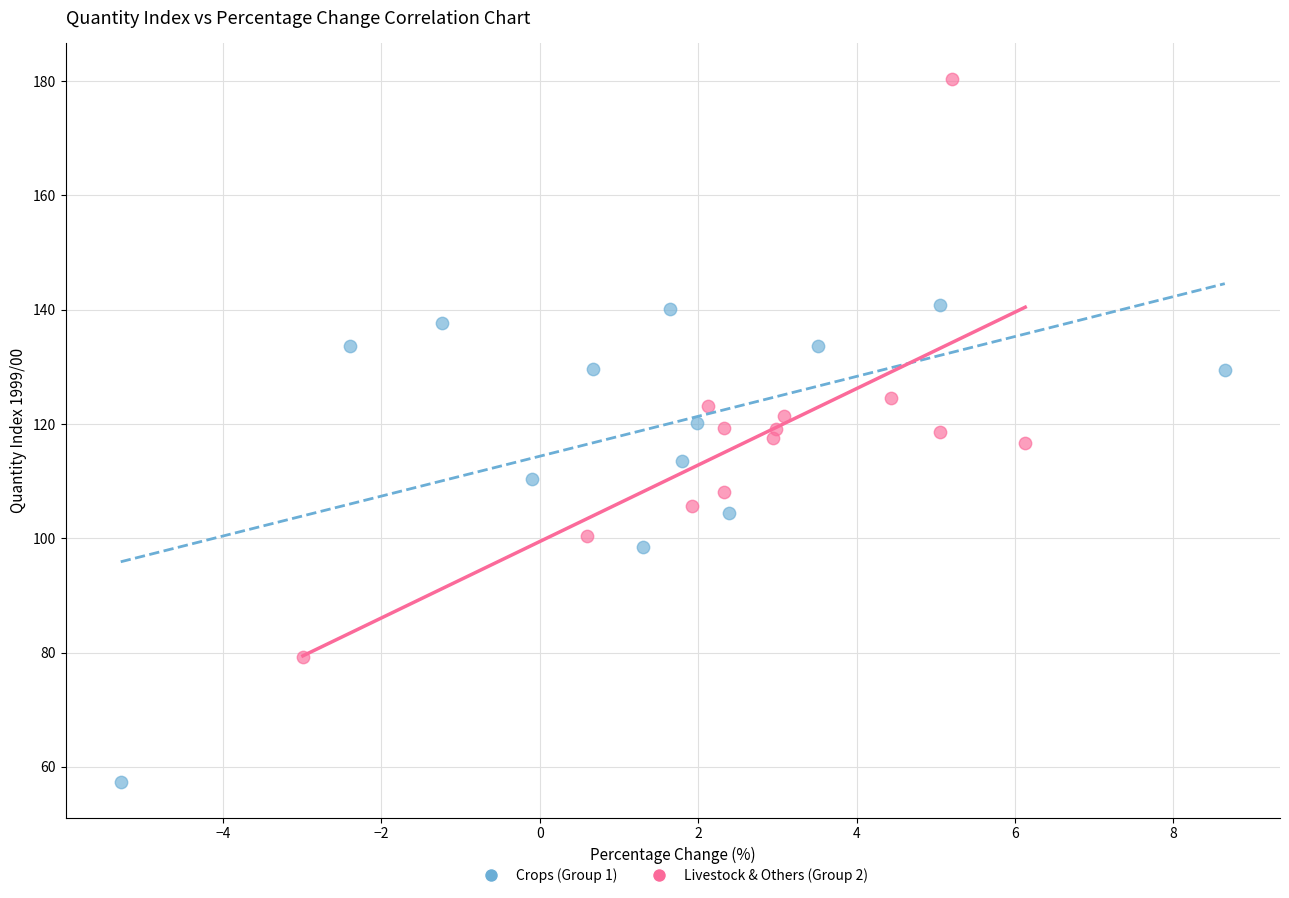

Which series has the widest spread of Y values?

Livestock & Others (Group 2)